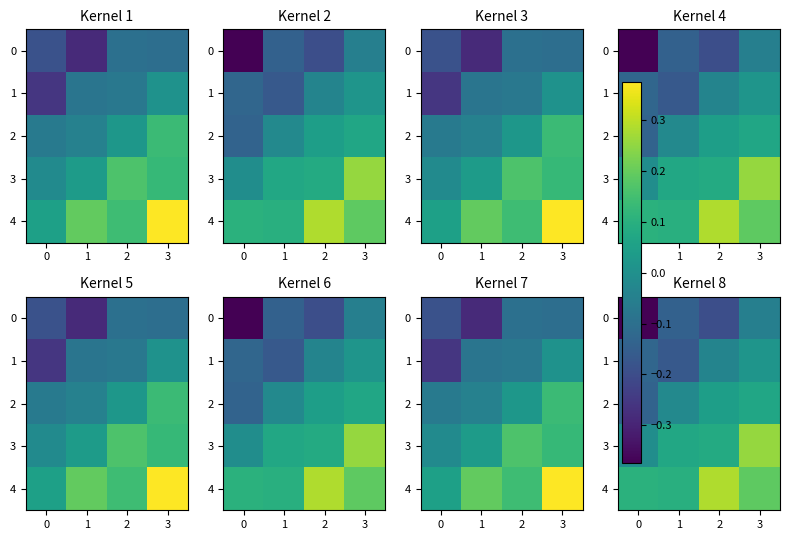

Rank the series by their maximum value, from highest to lowest.

row_4, row_3, row_2, row_1, row_0